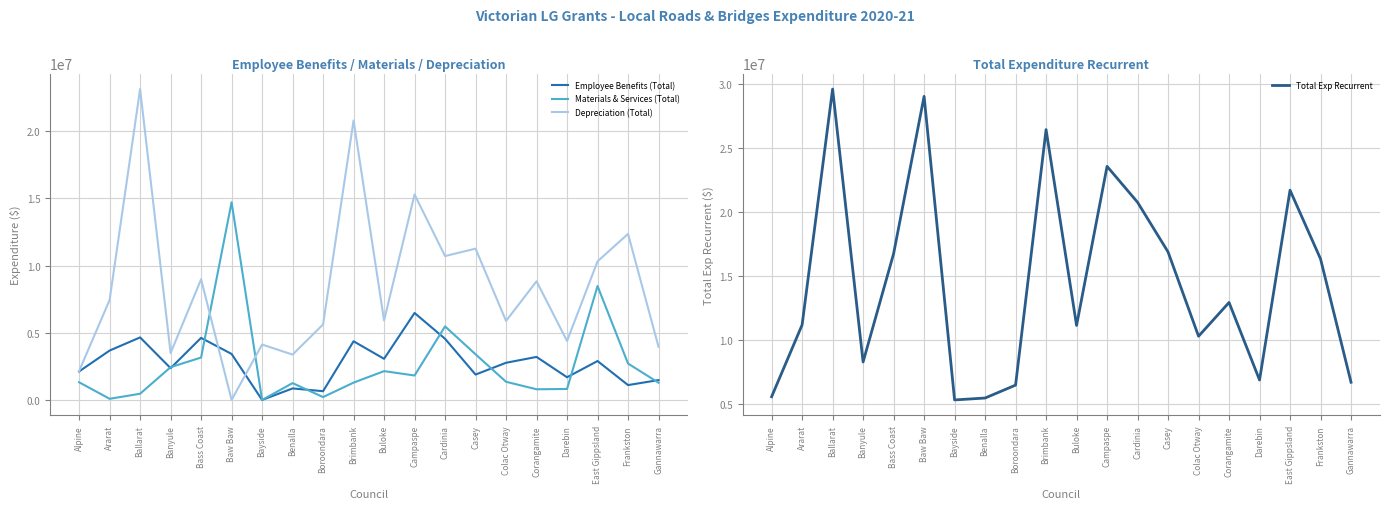

What is the value of the Total Exp Recurrent point at the 18th from the left?

21723974.0